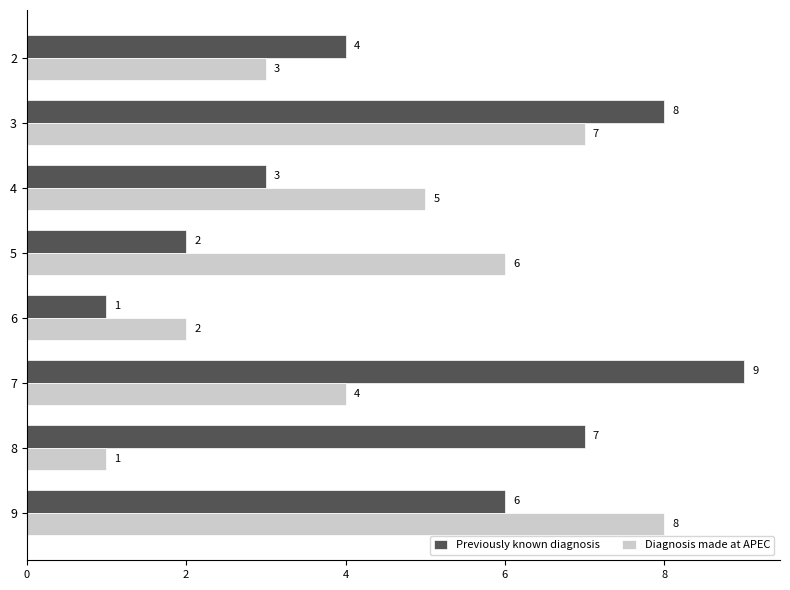

Is it true that Previously known diagnosis equals 3 at 4?

True